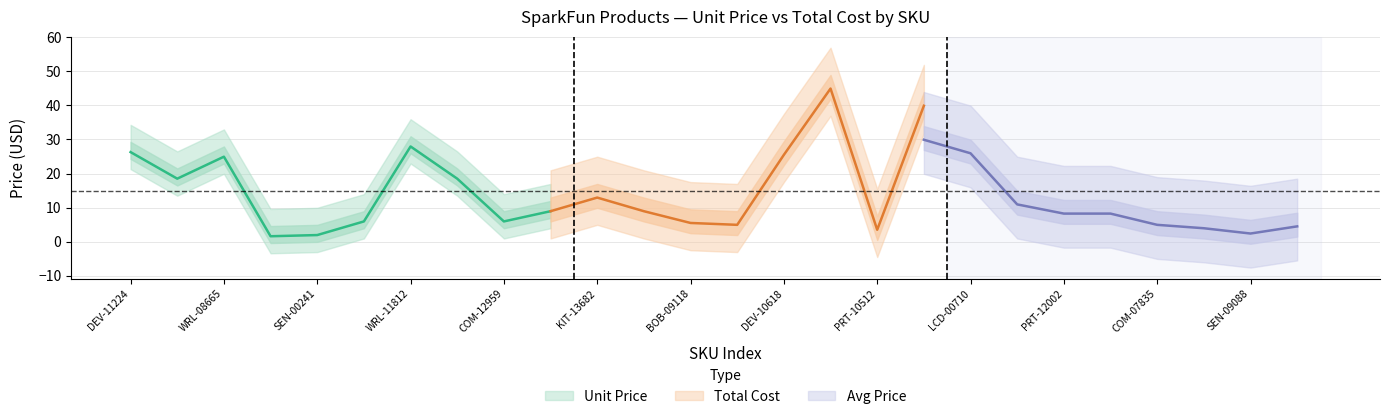

What is the sum of the Unit Price values at CAB-11301 and COM-07835?

9.4